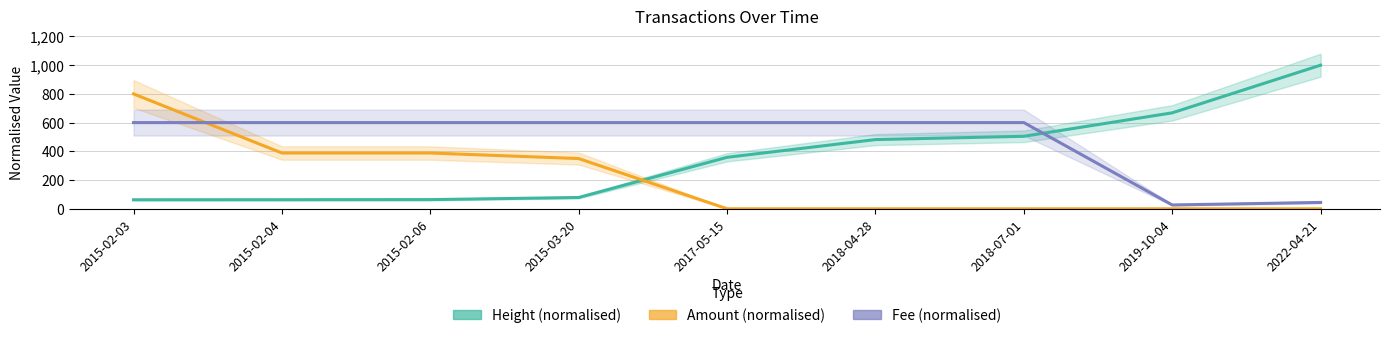

Which category has the highest value across all series?

2022-04-21